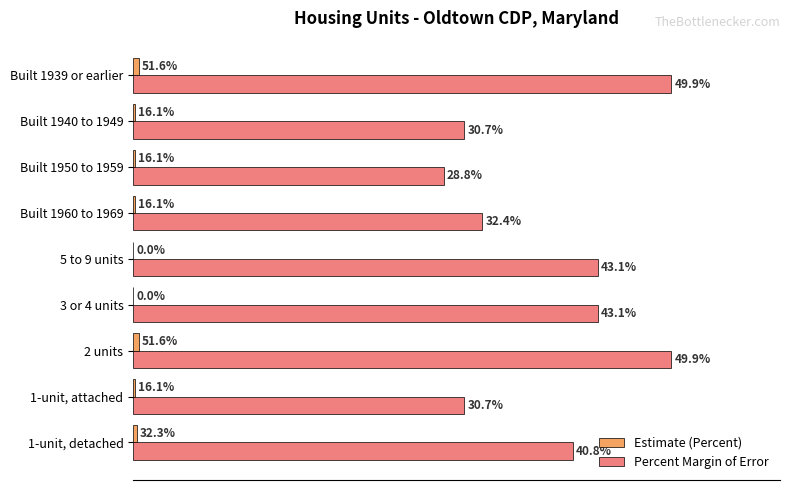

Which series has the largest total across all categories?

Percent Margin of Error